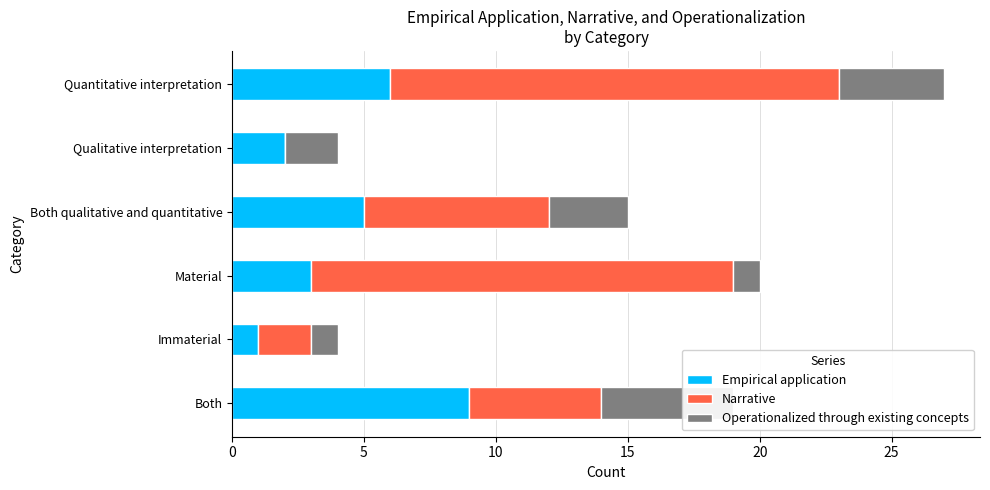

What are all the series names shown in the legend?

Empirical application, Narrative, Operationalized through existing concepts